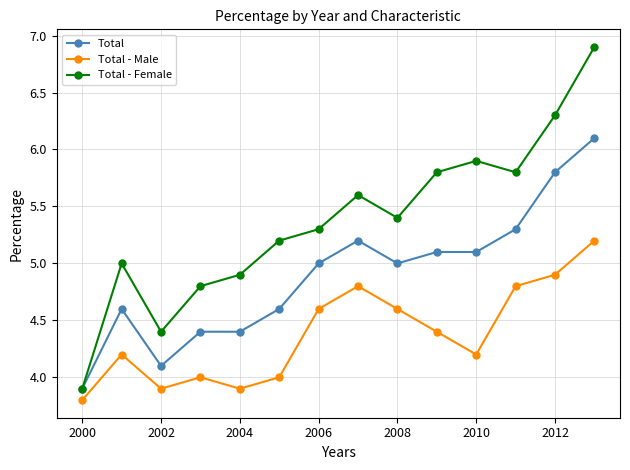

True or false: Total and Total - Male intersect in this chart.

False